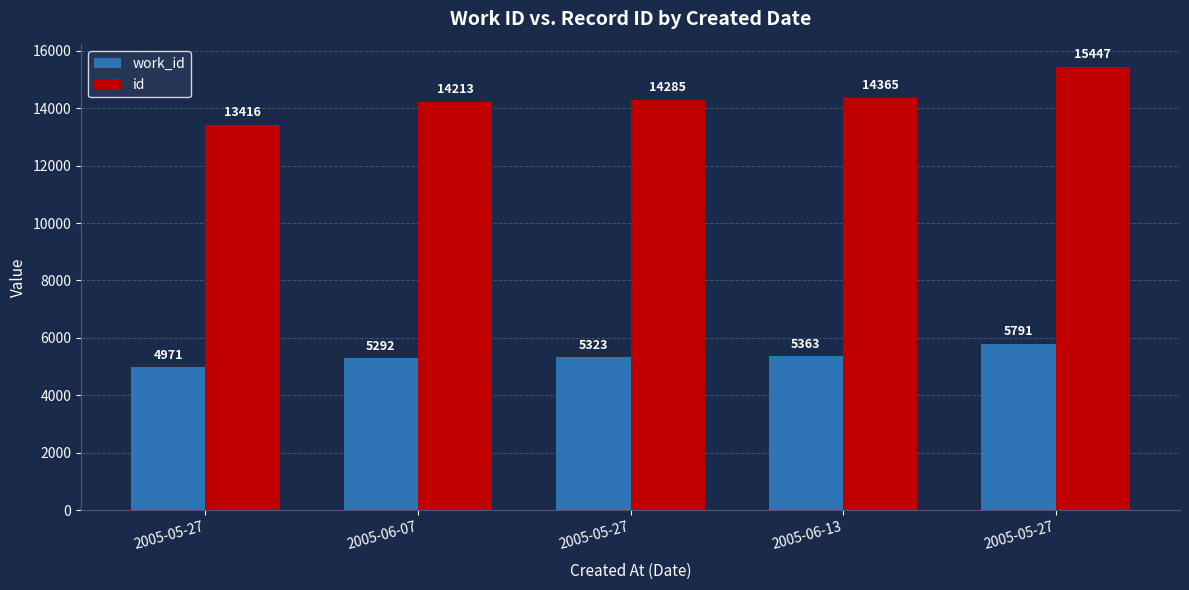

What is the minimum value shown in the chart?

4971